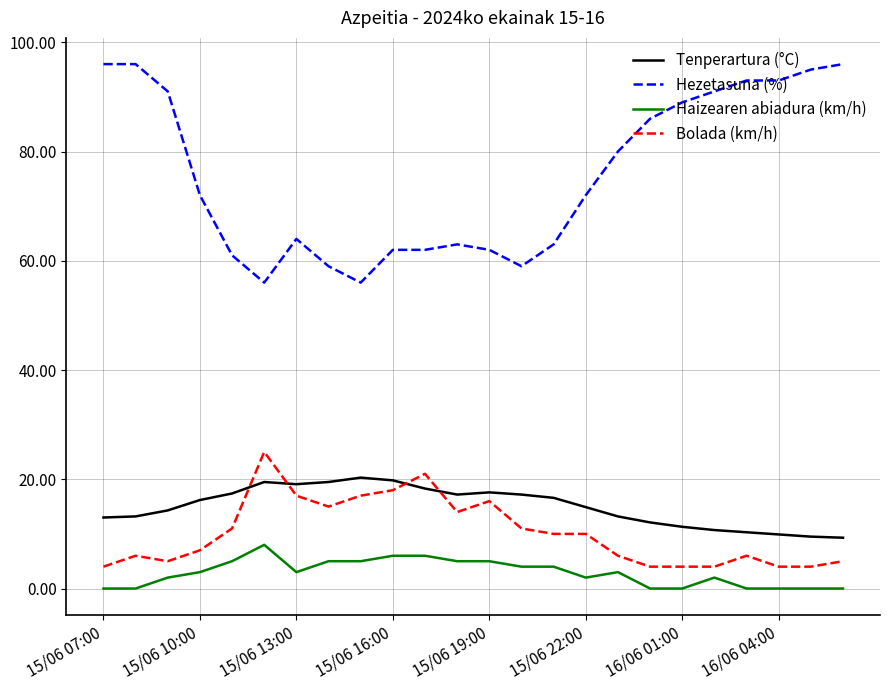

True or false: Hezetasuna (%) and Tenperartura (°C) cross at least once.

False